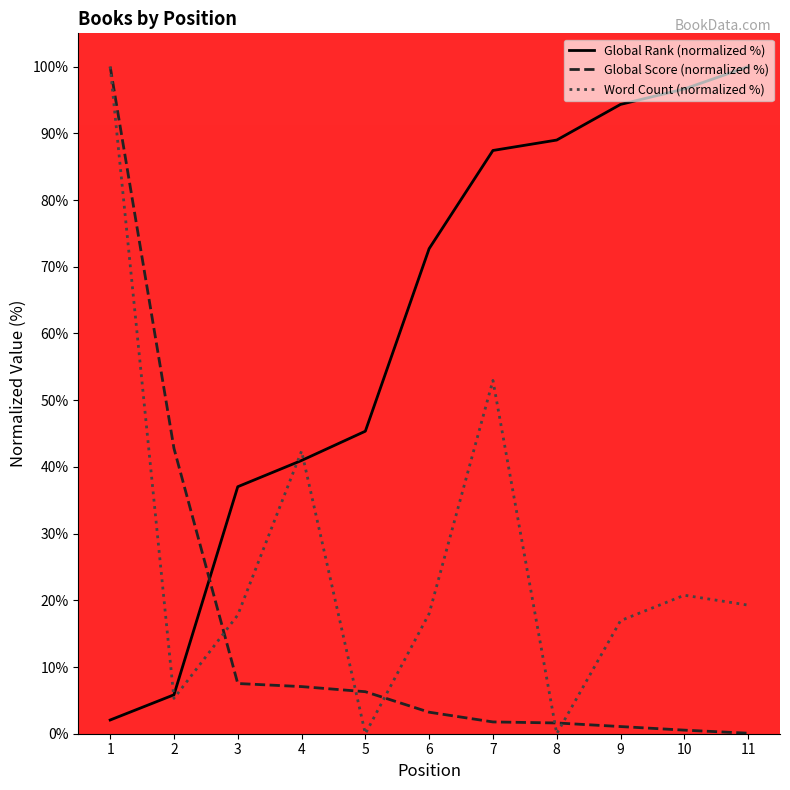

The Word Count (normalized %) series shows 18.0 at 6. True or false?

True